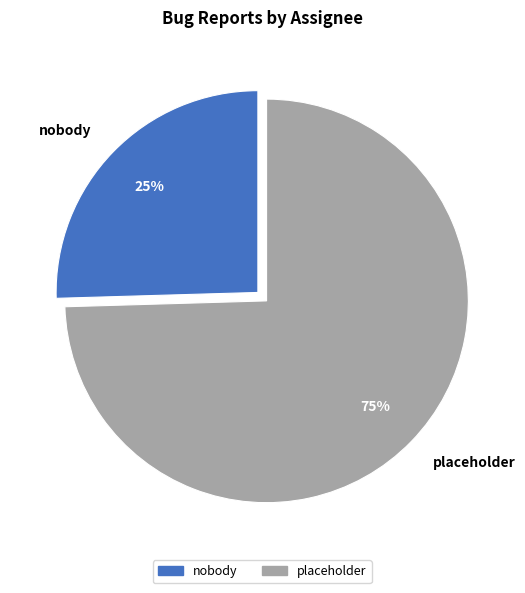

Between placeholder and nobody, which is larger?

placeholder